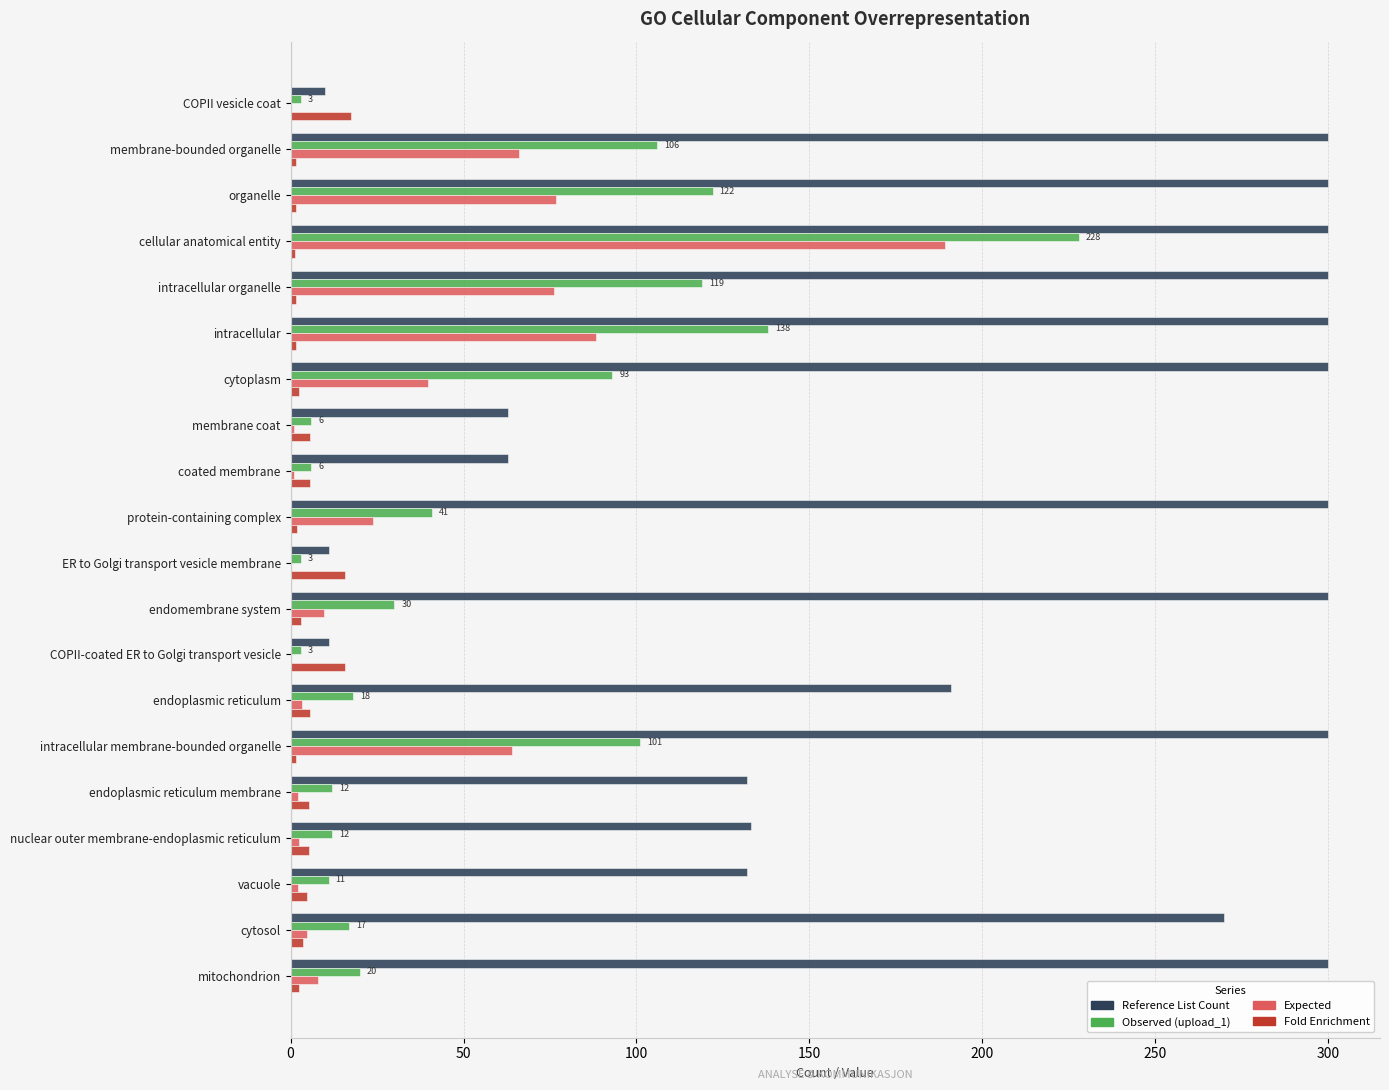

The Reference List Count series shows 11.0 at ER to Golgi transport vesicle membrane. True or false?

True